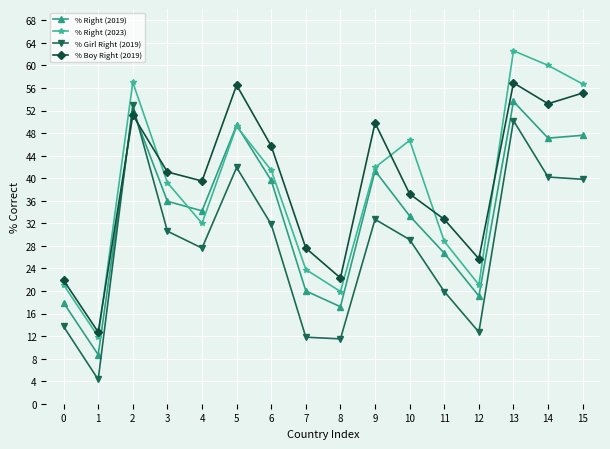

What is the total value across all series at 9?

165.7